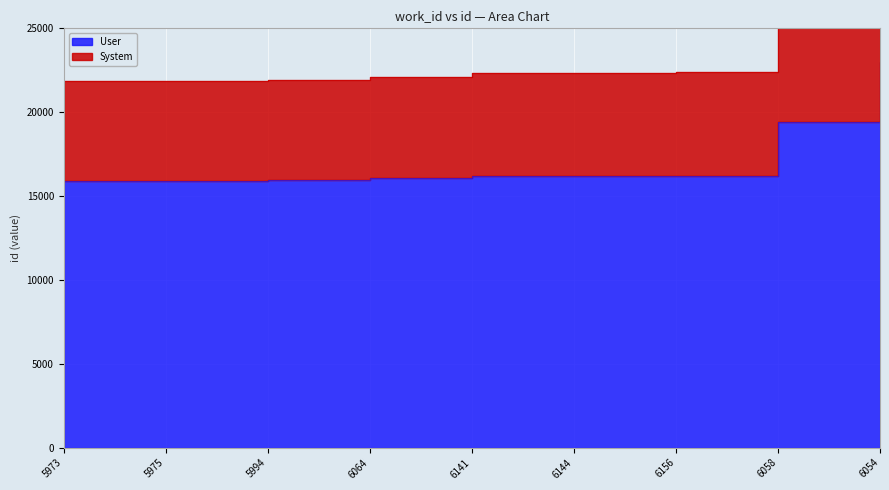

What is the sum of the values at 6156 and 5975?

32105